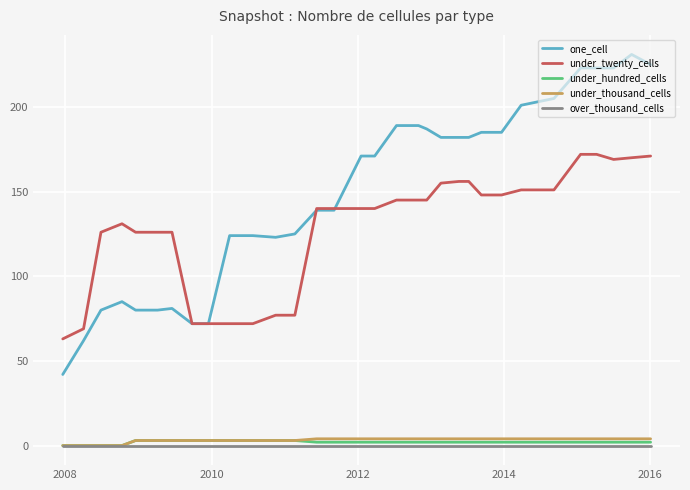

Which series has the widest spread of values?

one_cell